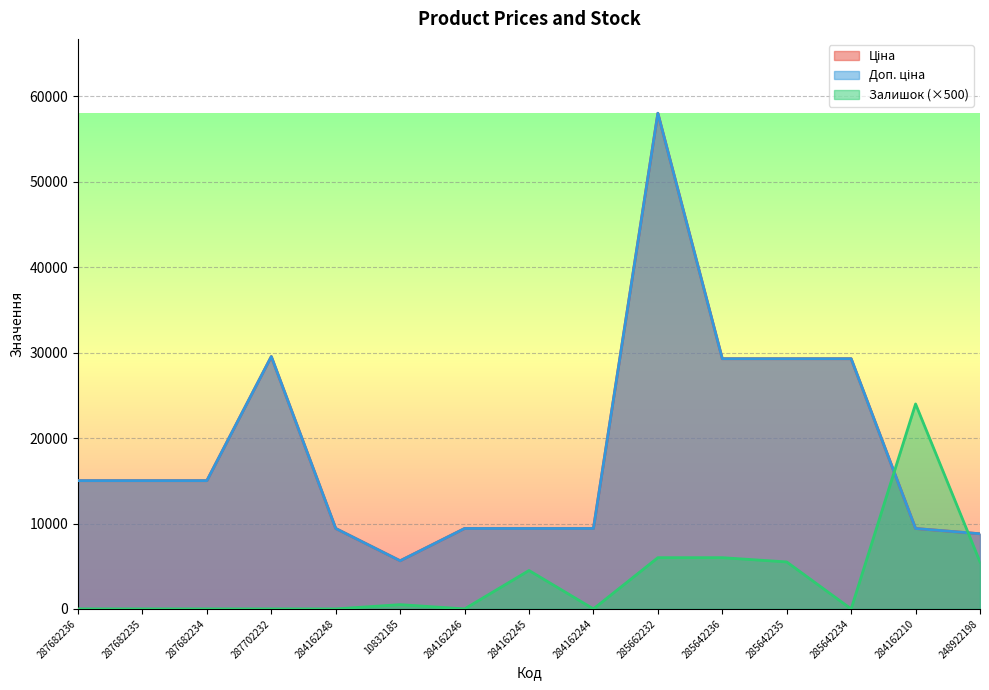

Reading left to right, transcribe all the data shown in this chart.

Ціна: 287682236=15019.2	287682235=15019.2	287682234=15019.2	287702232=29548.9	284162248=9416.9	10832185=5636.0	284162246=9416.9	284162245=9416.9	284162244=9416.9	285662232=58037.0	285642236=29294.9	285642235=29294.9	285642234=29294.9	284162210=9416.9	248922198=8797.6
Доп. ціна: 287682236=15019.2	287682235=15019.2	287682234=15019.2	287702232=29548.9	284162248=9416.9	10832185=5636.0	284162246=9416.9	284162245=9416.9	284162244=9416.9	285662232=58037.0	285642236=29294.9	285642235=29294.9	285642234=29294.9	284162210=9416.9	248922198=8797.6
Залишок: 287682236=0.0	287682235=0.0	287682234=0.0	287702232=0.0	284162248=0.0	10832185=500.0	284162246=0.0	284162245=4500.0	284162244=0.0	285662232=6000.0	285642236=6000.0	285642235=5500.0	285642234=0.0	284162210=24000.0	248922198=5500.0